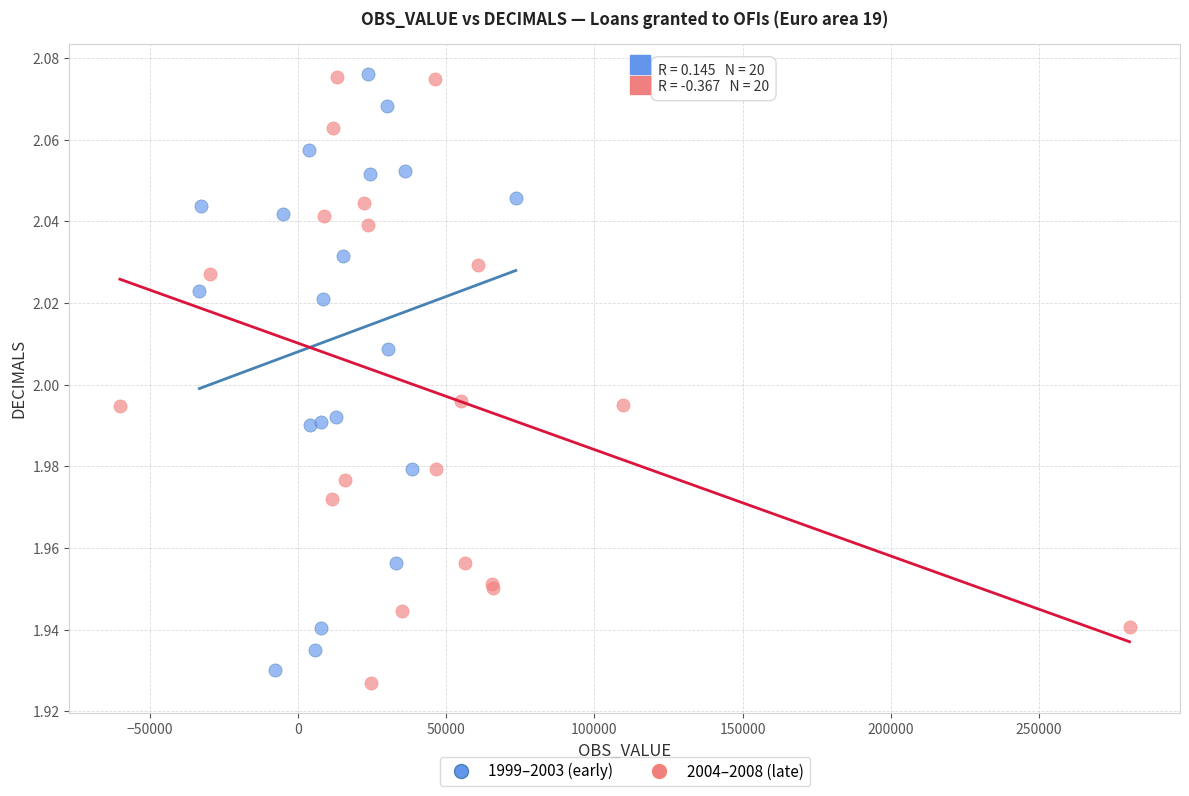

Which series contains the lowest Y value?

2004–2008 (late)